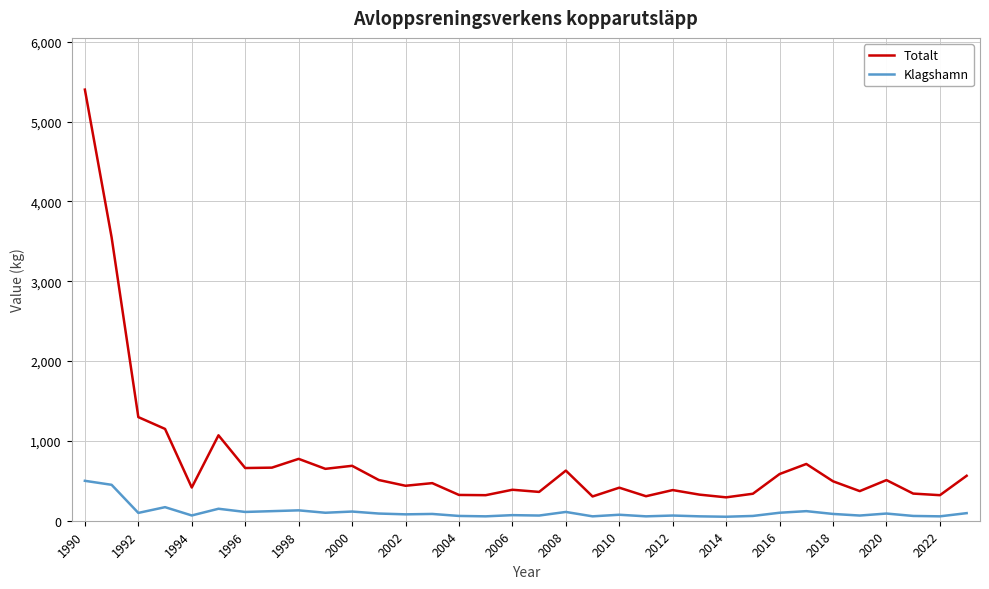

Which series has the largest total across all categories?

Totalt